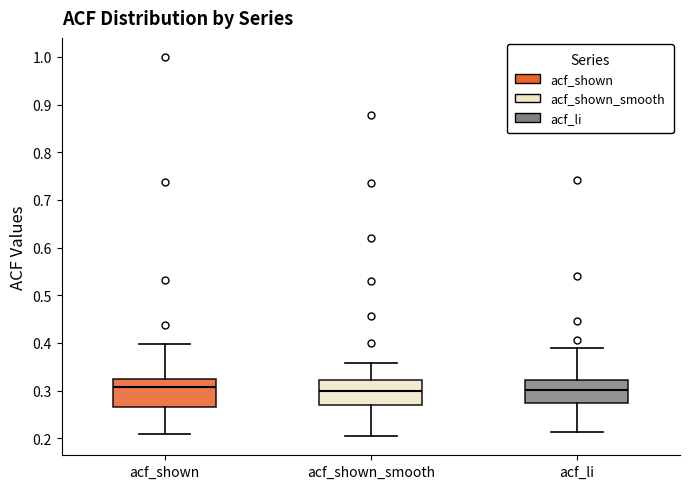

Reading left to right, read every box against the y-axis: the position of its median line, the range the box covers, and the ends of its whiskers. The values are not printed on the chart, so give them approximately, as read against the axis.

acf_shown: median 0.31, box 0.27 to 0.32, whiskers 0.21 to 0.40
acf_shown_smooth: median 0.30, box 0.27 to 0.32, whiskers 0.20 to 0.36
acf_li: median 0.30, box 0.27 to 0.32, whiskers 0.21 to 0.39